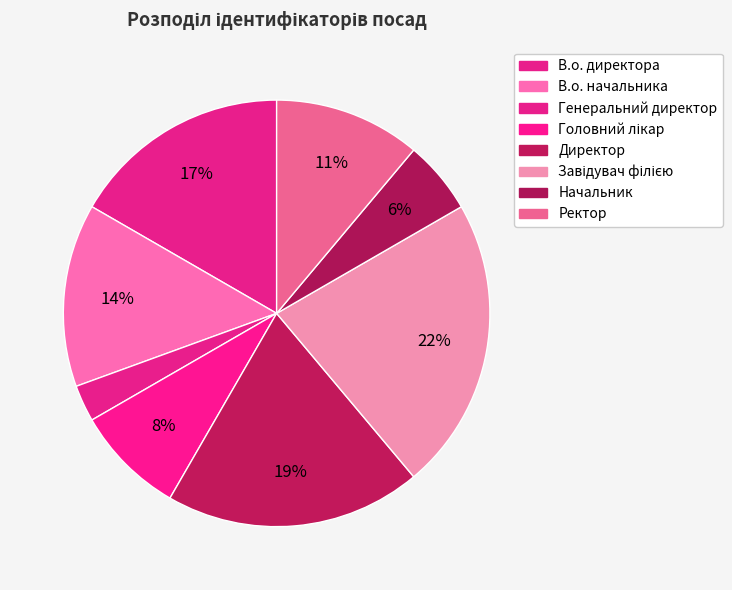

Which slice is the smallest?

Генеральний директор